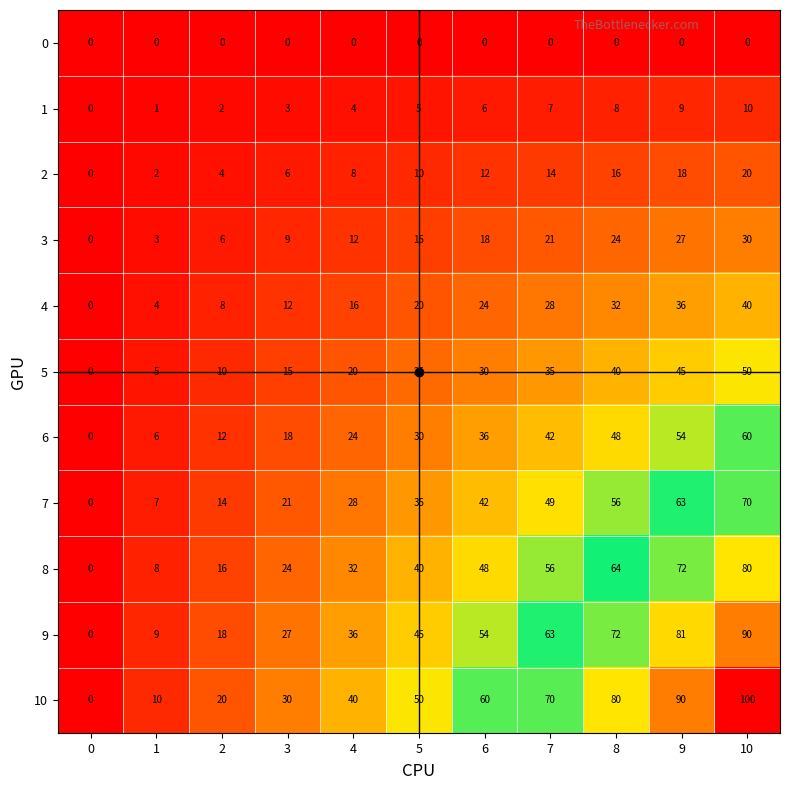

What is the difference between the 5 values at 1 and 10?

45